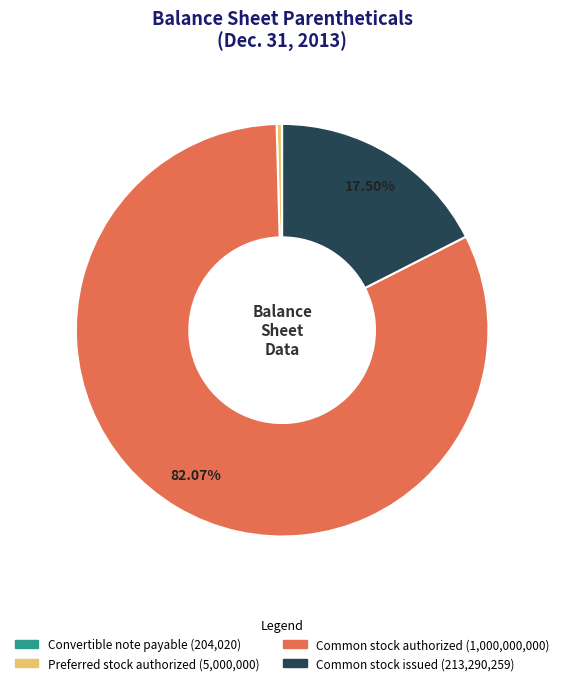

Does any single category account for the majority?

Yes